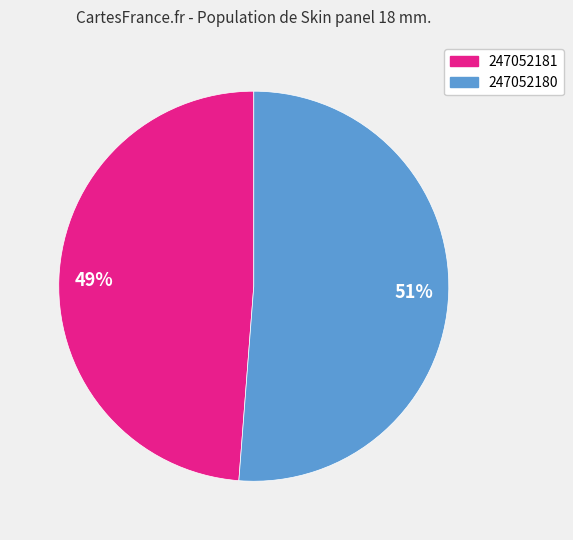

To the nearest percent, what is the average slice percentage?

50%